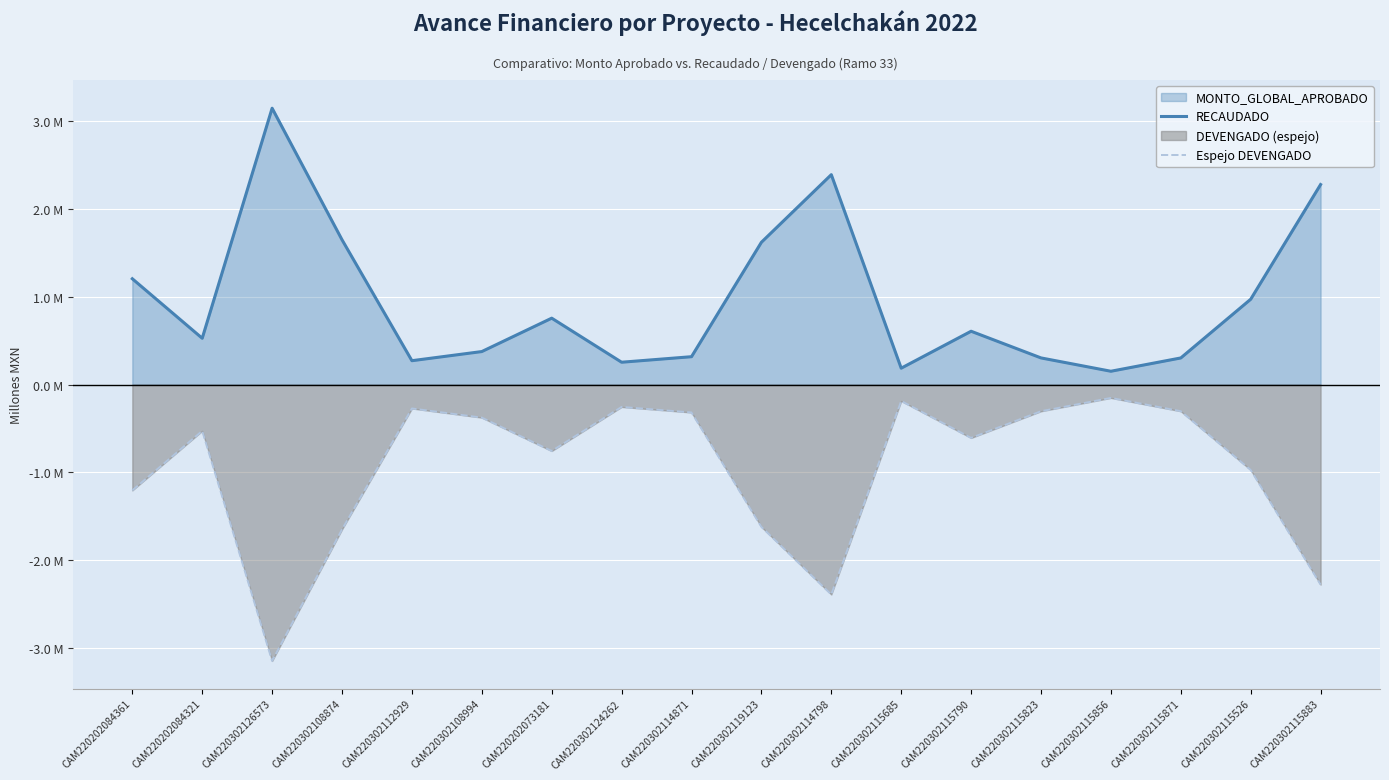

What is the difference between the maximum and minimum values in the Espejo DEVENGADO series?

3.0